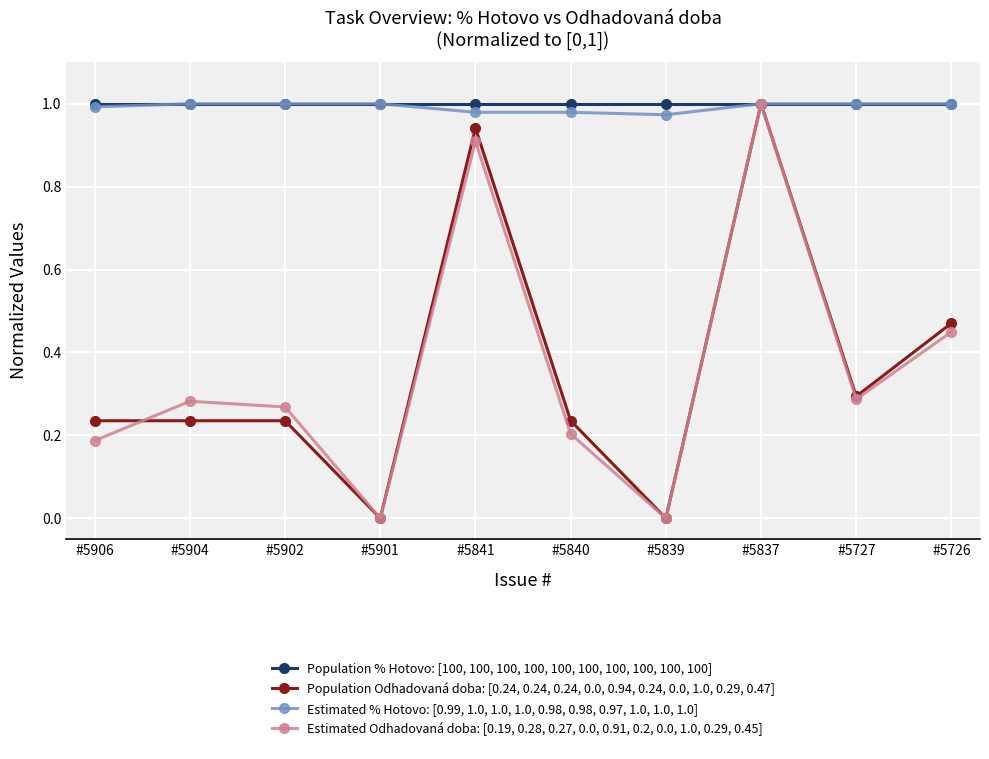

How many series are shown in this chart?

4